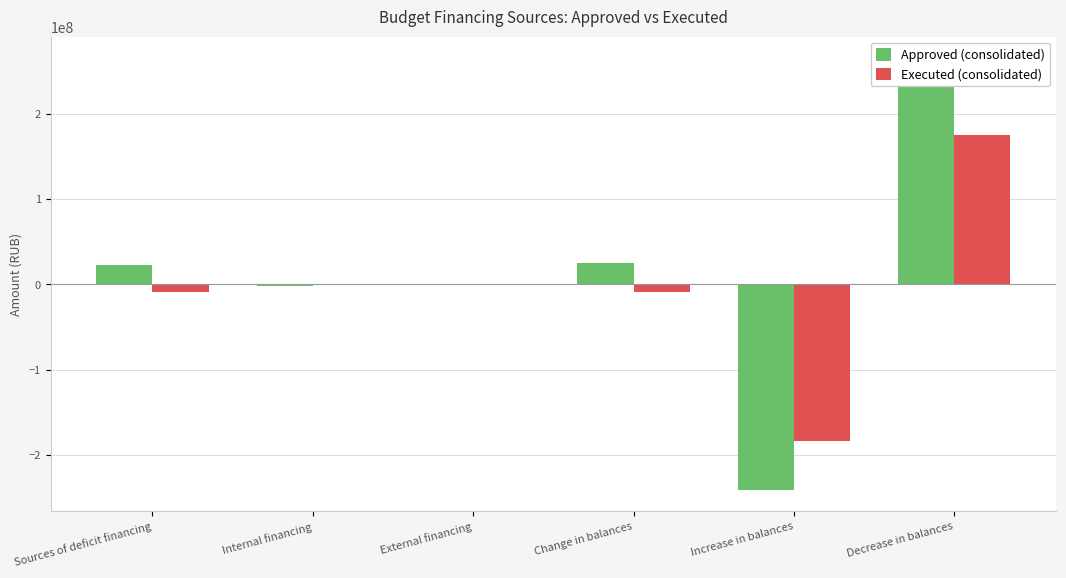

True or false: Executed (consolidated) has a value of 0.0 at External financing.

True